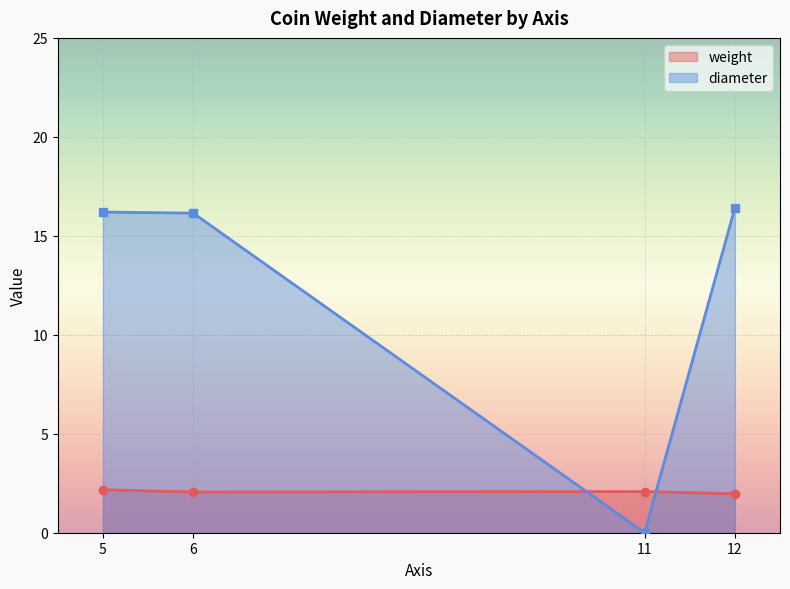

The diameter series shows 11.8 at 6. True or false?

False